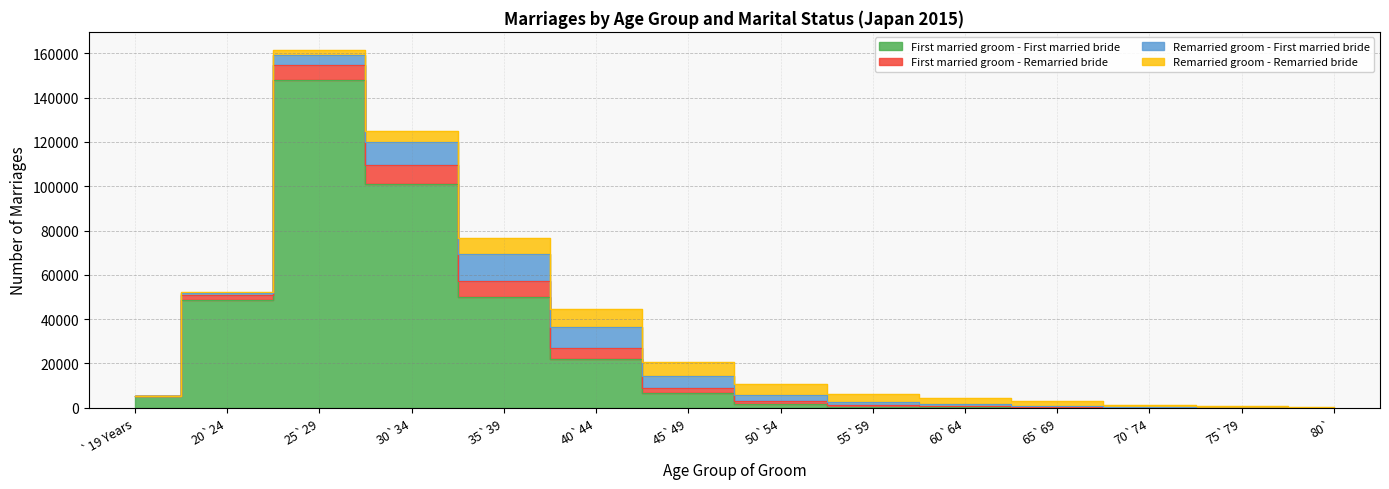

What is the value of the Remarried groom - Remarried bride point at the 8th from the left?

5050